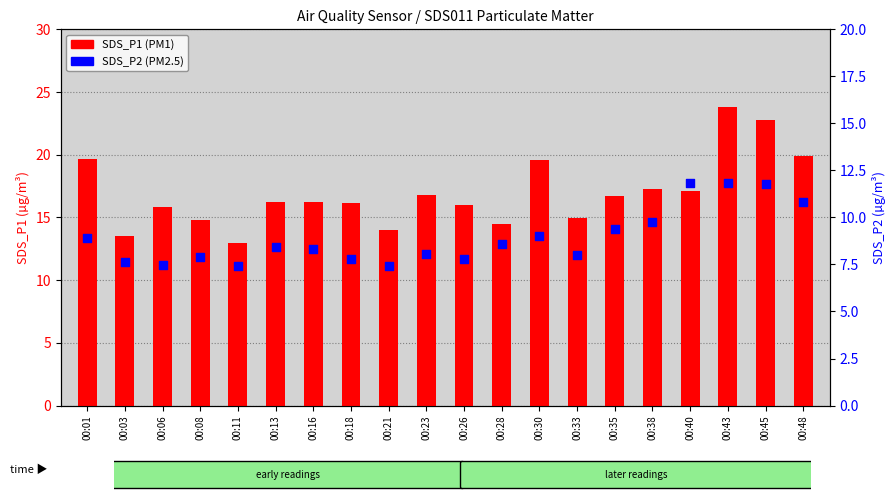

What are all the series names shown in the legend?

SDS_P1, SDS_P2